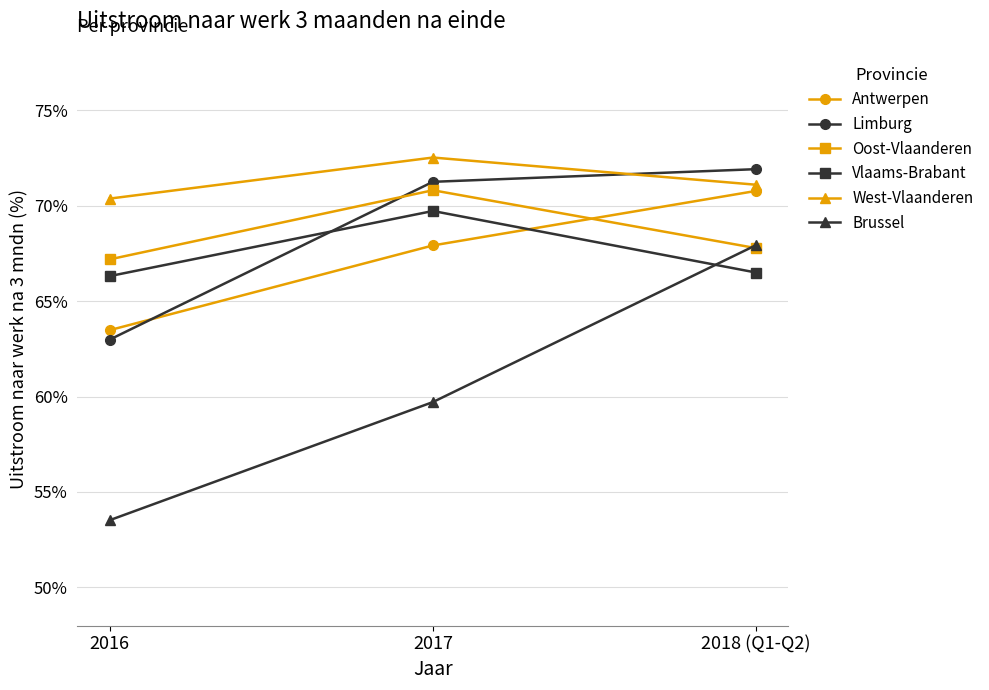

Does the chart have visible grid lines?

Yes